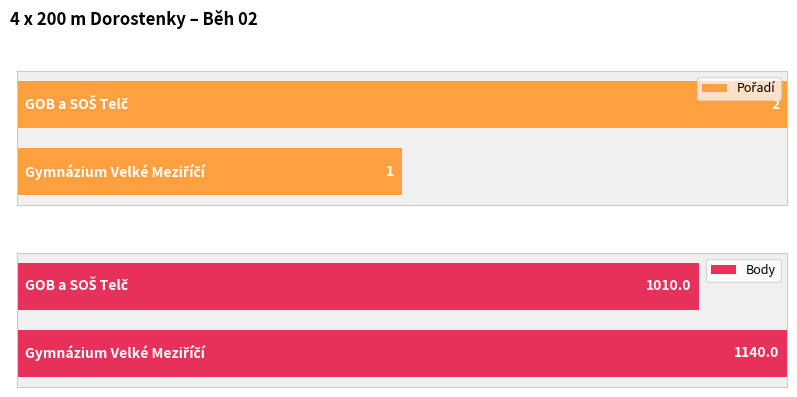

Rank the categories by Pořadí value from highest to lowest.

GOB a SOŠ Telč, Gymnázium Velké Meziříčí